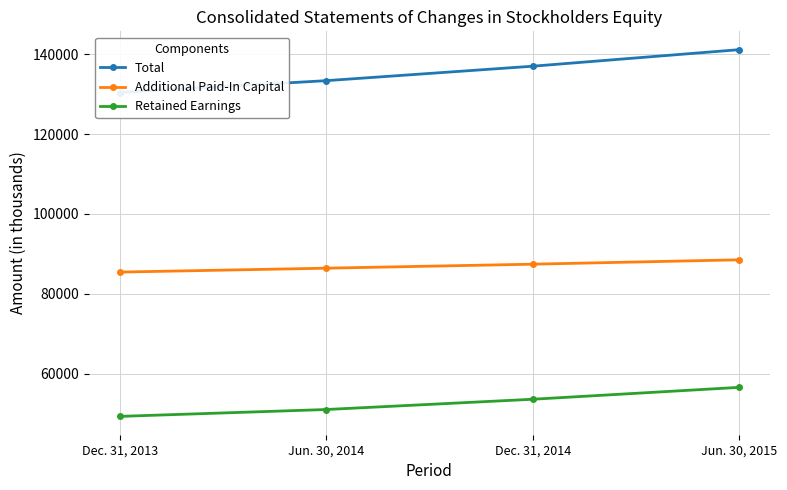

What is the sum of all Retained Earnings values?

210528